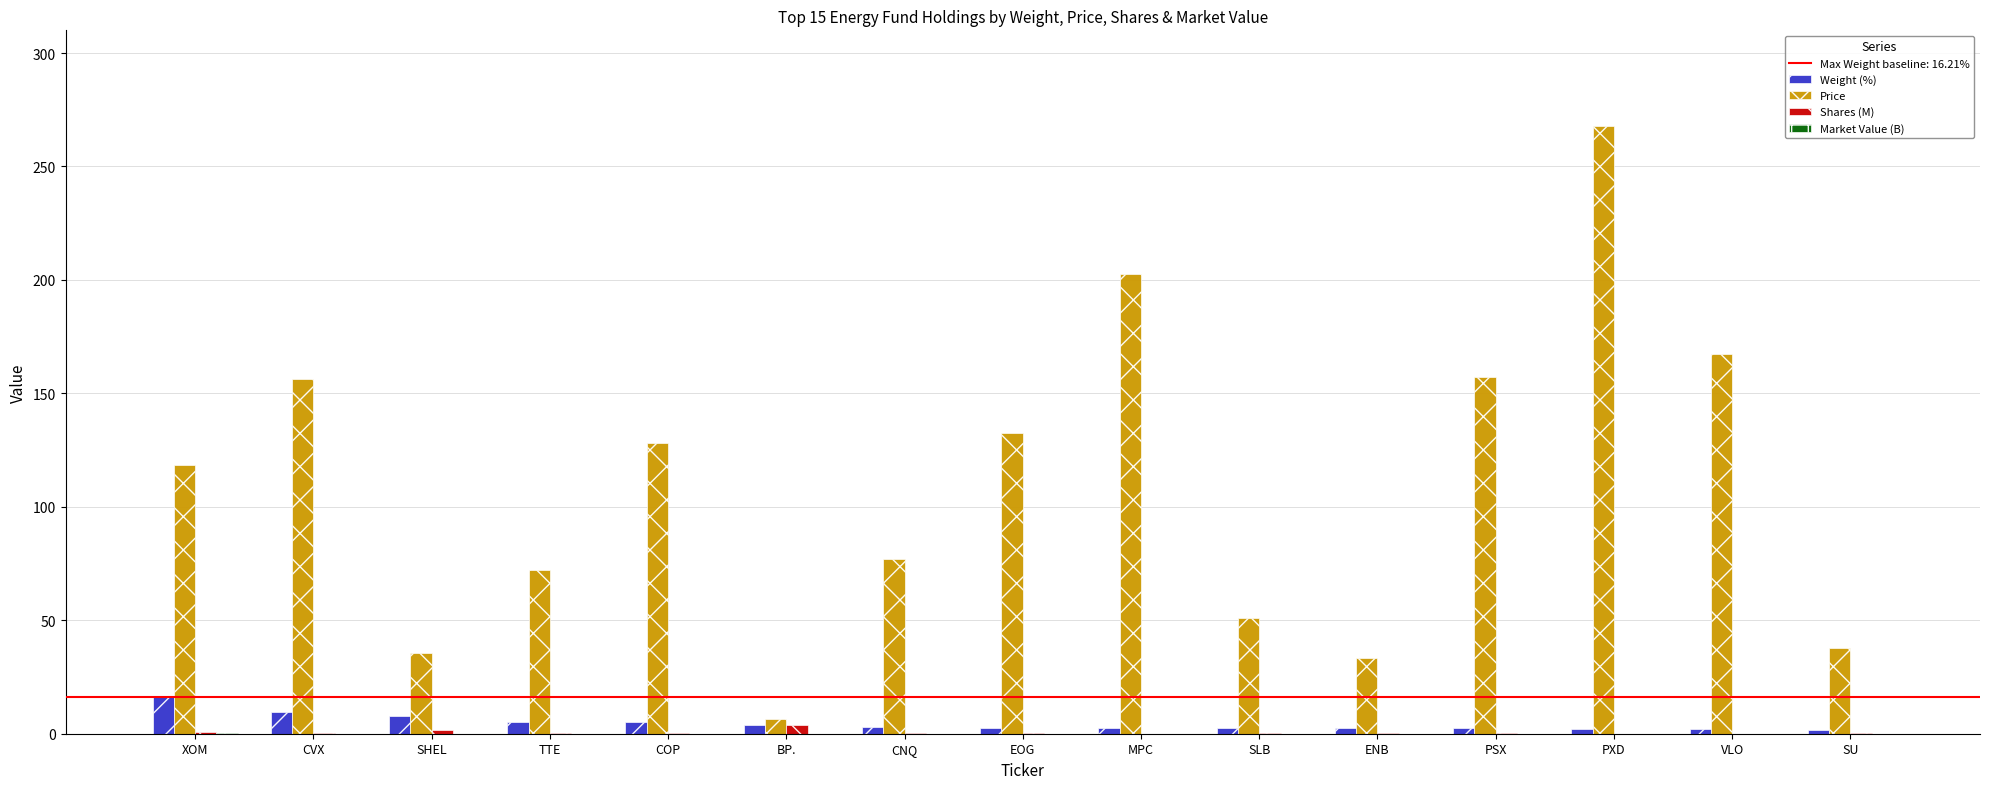

What is the maximum value for Shares (M)?

3.9